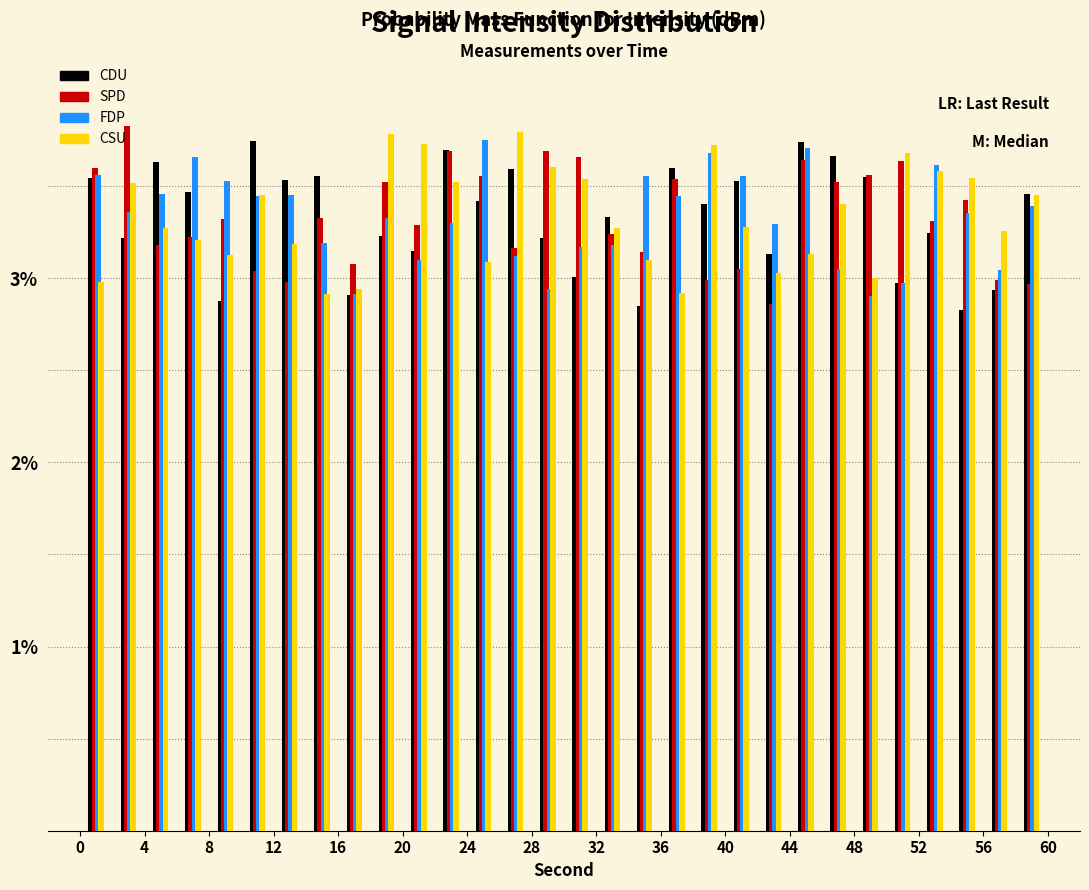

Reading left to right, transcribe this chart: for each range on the x-axis, give the height of each series' bar. The values are not printed on the chart, so give them approximately, as read against the axis.

0 to 2: CDU=3.5	SPD=3.6	FDP=3.6	CSU=3.0
2 to 4: CDU=3.2	SPD=3.8	FDP=3.4	CSU=3.5
4 to 6: CDU=3.6	SPD=3.2	FDP=3.5	CSU=3.3
6 to 8: CDU=3.5	SPD=3.2	FDP=3.7	CSU=3.2
8 to 10: CDU=2.9	SPD=3.3	FDP=3.5	CSU=3.1
10 to 12: CDU=3.7	SPD=3.0	FDP=3.4	CSU=3.5
12 to 14: CDU=3.5	SPD=3.0	FDP=3.4	CSU=3.2
14 to 16: CDU=3.6	SPD=3.3	FDP=3.2	CSU=2.9
16 to 18: CDU=2.9	SPD=3.1	FDP=2.9	CSU=2.9
18 to 20: CDU=3.2	SPD=3.5	FDP=3.3	CSU=3.8
20 to 22: CDU=3.1	SPD=3.3	FDP=3.1	CSU=3.7
22 to 24: CDU=3.7	SPD=3.7	FDP=3.3	CSU=3.5
24 to 26: CDU=3.4	SPD=3.6	FDP=3.7	CSU=3.1
26 to 28: CDU=3.6	SPD=3.2	FDP=3.1	CSU=3.8
28 to 30: CDU=3.2	SPD=3.7	FDP=2.9	CSU=3.6
30 to 32: CDU=3.0	SPD=3.7	FDP=3.2	CSU=3.5
32 to 34: CDU=3.3	SPD=3.2	FDP=3.2	CSU=3.3
34 to 36: CDU=2.8	SPD=3.1	FDP=3.6	CSU=3.1
36 to 38: CDU=3.6	SPD=3.5	FDP=3.4	CSU=2.9
38 to 40: CDU=3.4	SPD=3.0	FDP=3.7	CSU=3.7
40 to 42: CDU=3.5	SPD=3.1	FDP=3.6	CSU=3.3
42 to 44: CDU=3.1	SPD=2.9	FDP=3.3	CSU=3.0
44 to 46: CDU=3.7	SPD=3.6	FDP=3.7	CSU=3.1
46 to 48: CDU=3.7	SPD=3.5	FDP=3.1	CSU=3.4
48 to 50: CDU=3.5	SPD=3.6	FDP=2.9	CSU=3.0
50 to 52: CDU=3.0	SPD=3.6	FDP=3.0	CSU=3.7
52 to 54: CDU=3.2	SPD=3.3	FDP=3.6	CSU=3.6
54 to 56: CDU=2.8	SPD=3.4	FDP=3.4	CSU=3.5
56 to 58: CDU=2.9	SPD=3.0	FDP=3.0	CSU=3.3
58 to 60: CDU=3.5	SPD=3.0	FDP=3.4	CSU=3.4